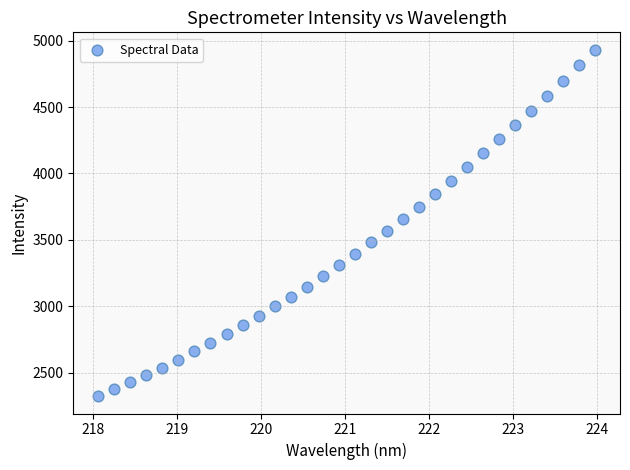

What is the range of Y values (max minus min)?

2610.5